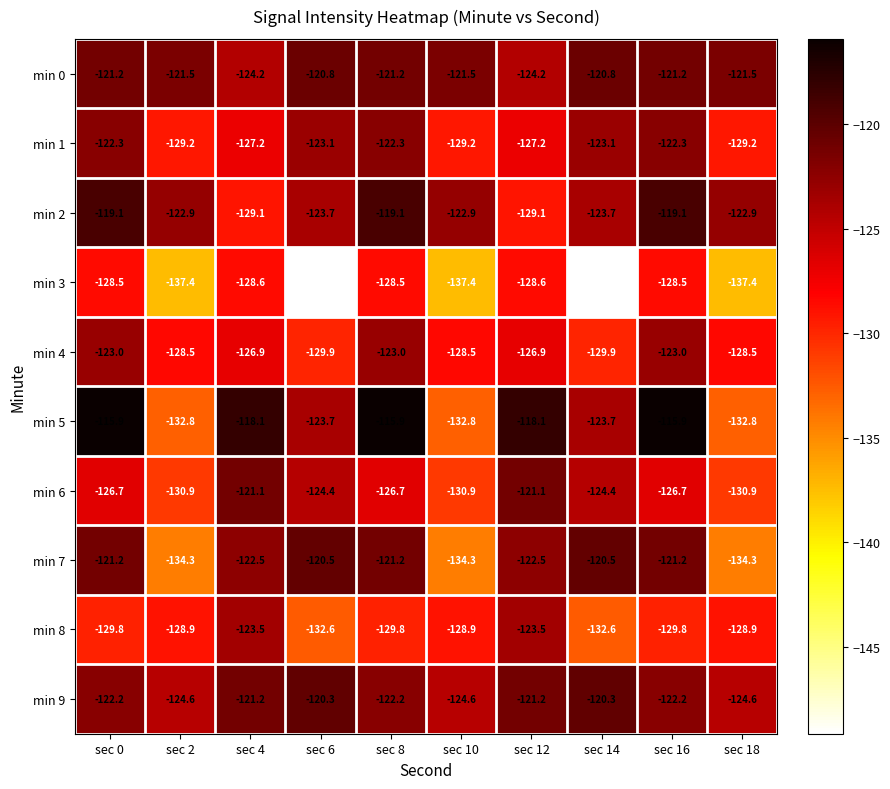

Which series changed the most between sec 0 and sec 6?

min 3